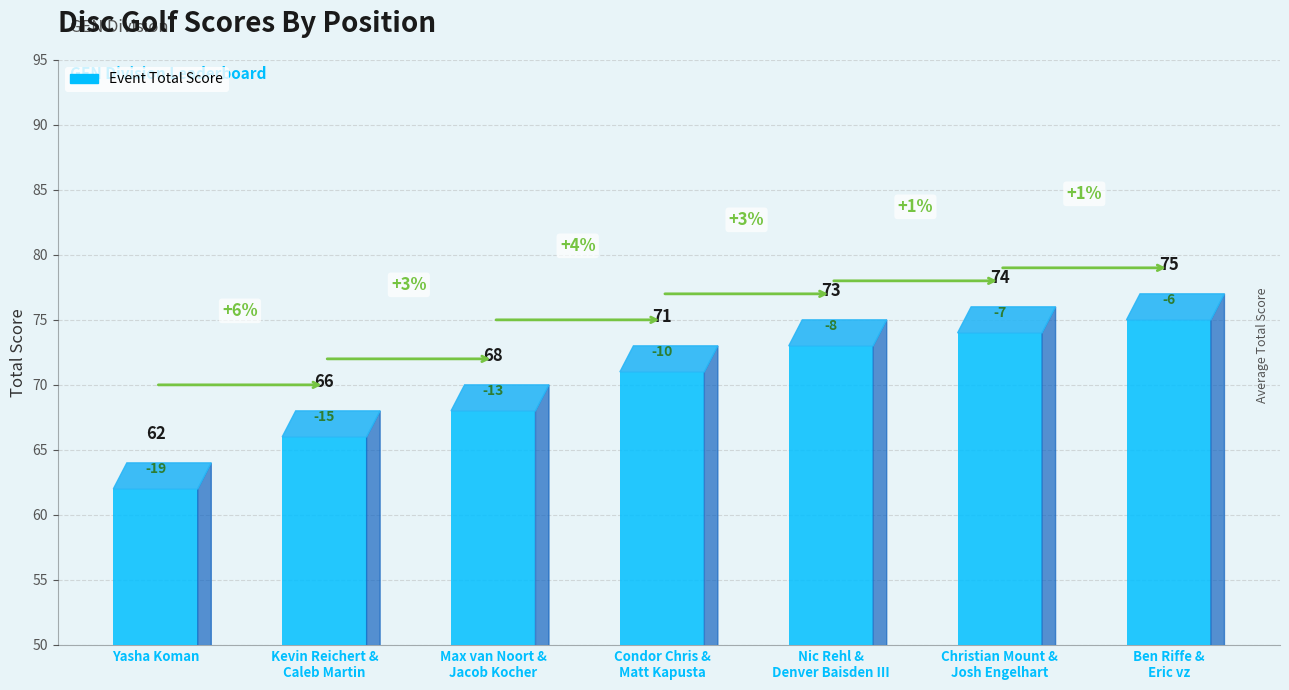

Reading left to right, what are all the values shown in this chart?

Yasha Koman=62	Kevin Reichert &
Caleb Martin=66	Max van Noort &
Jacob Kocher=68	Condor Chris &
Matt Kapusta=71	Nic Rehl &
Denver Baisden III=73	Christian Mount &
Josh Engelhart=74	Ben Riffe &
Eric vz=75